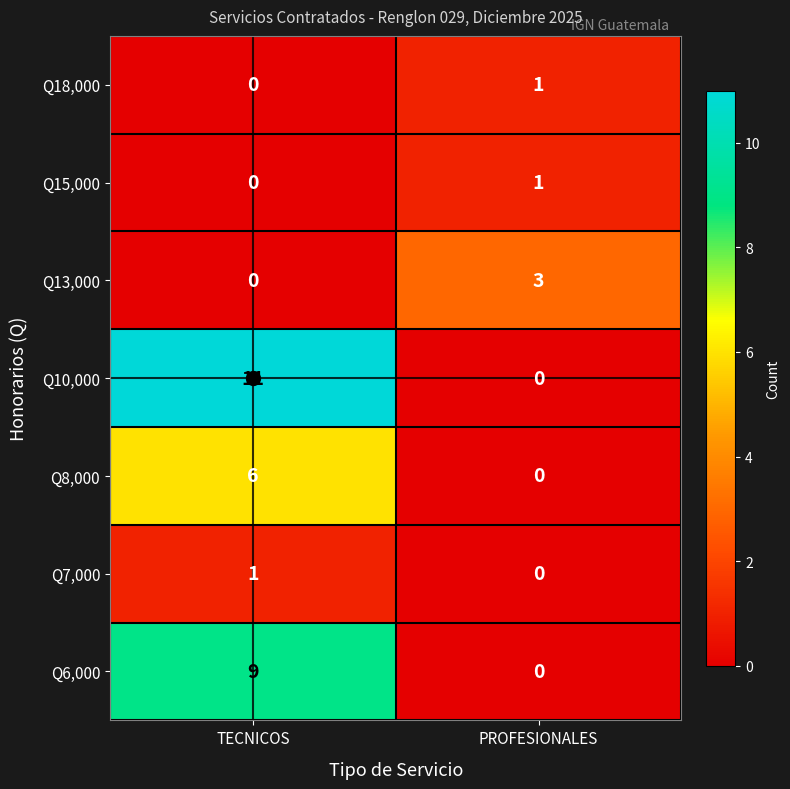

What is the difference between the maximum and minimum values in the Q8,000 series?

6